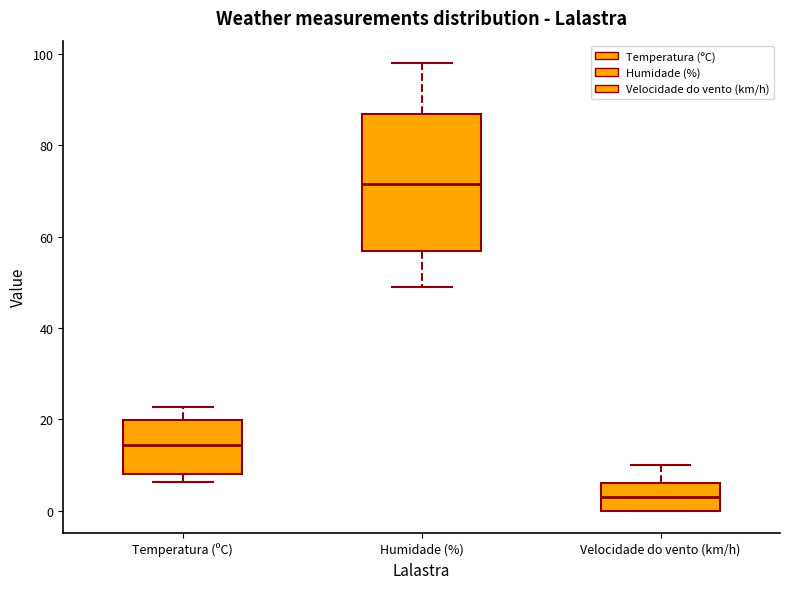

Reading left to right, transcribe this box plot: for each box, give where its median line is, the range the box spans, and where its two whiskers end, as read against the y-axis. The values are not printed on the chart, so give them approximately, as read against the axis.

Temperatura (ºC): median 14, box 8 to 20, whiskers 6 to 22
Humidade (%): median 72, box 56 to 86, whiskers 50 to 98
Velocidade do vento (km/h): median 4, box 0 to 6, whiskers 0 to 10